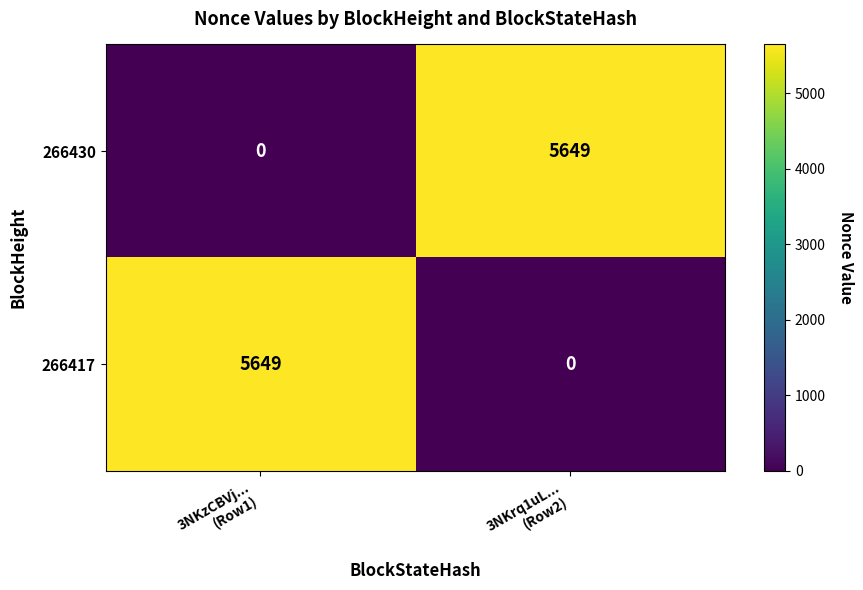

Reading left to right, transcribe all the data shown in this chart.

266430: 0	5649
266417: 5649	0